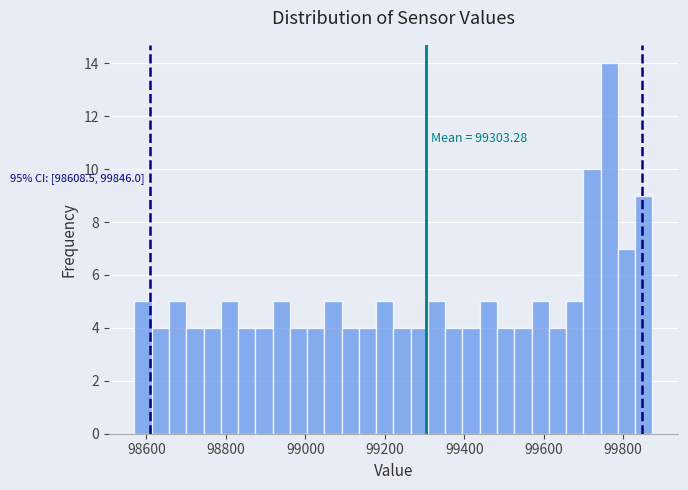

Around what value on the x-axis is the tallest bar? Give the approximate position of its centre, as read against the axis.

99760